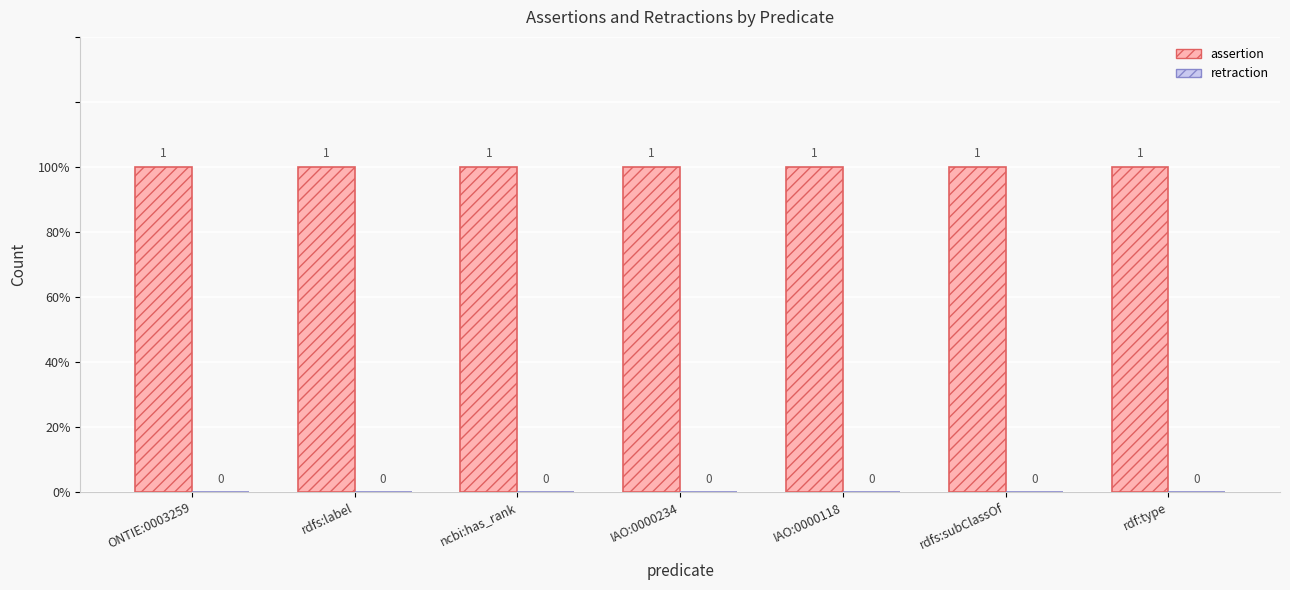

Which series has the largest range (max minus min)?

assertion